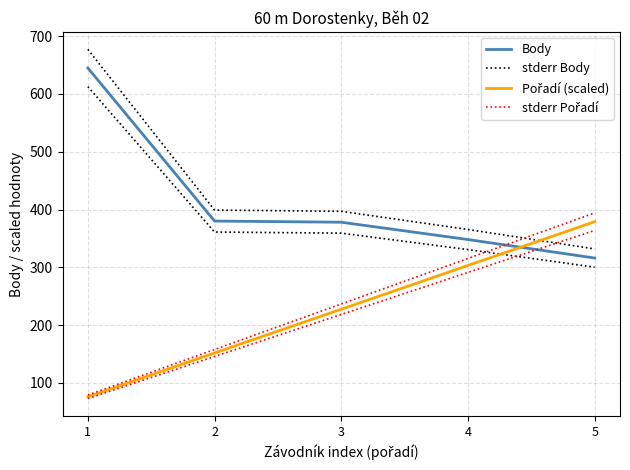

Read the stderr Pořadí value at 2.

157.6